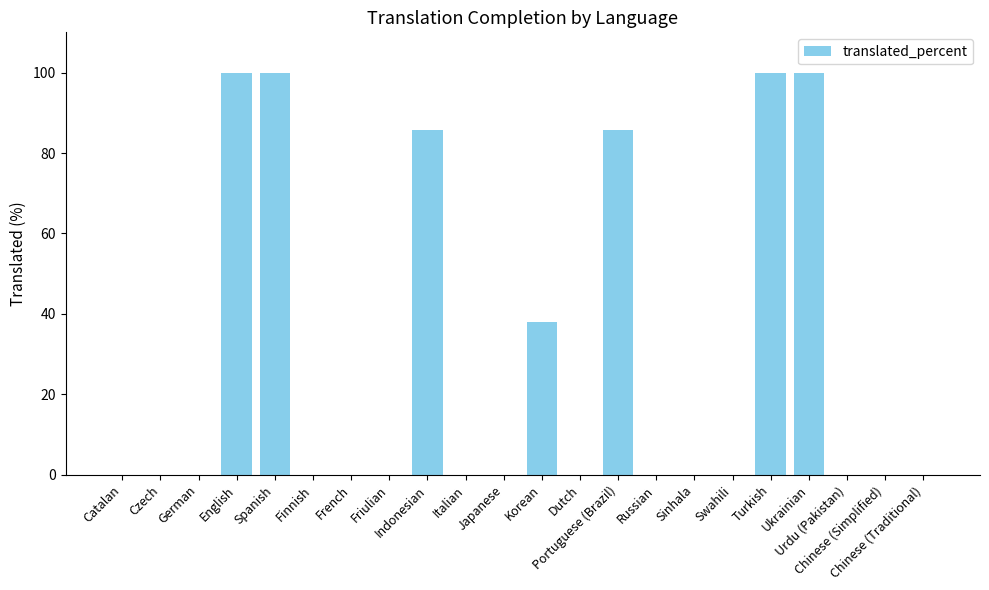

What is the sum of all values?

609.4